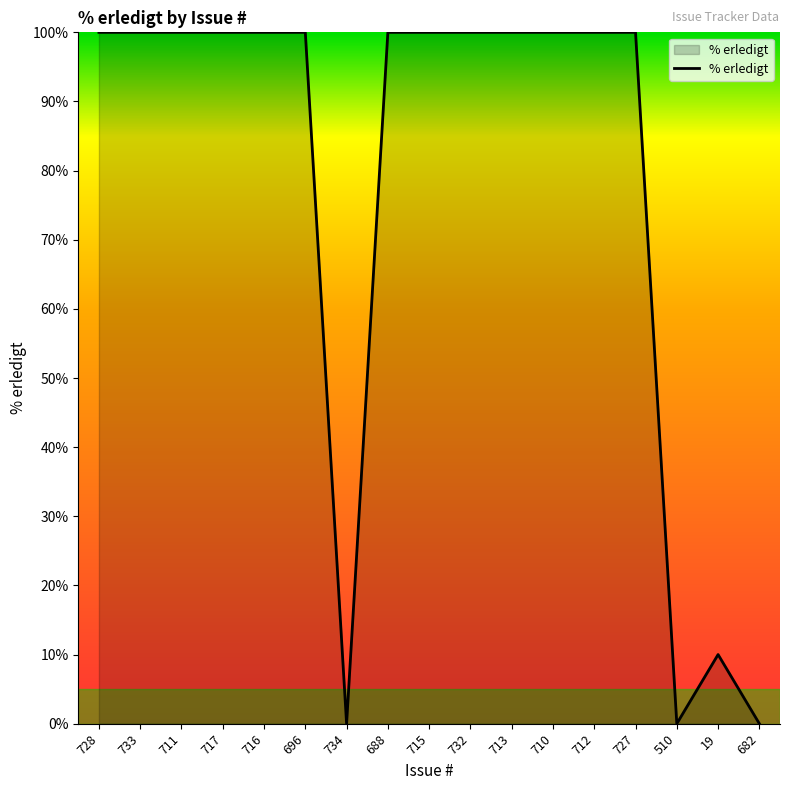

What is the ratio of the value at 713 to the value at 19?

10.0